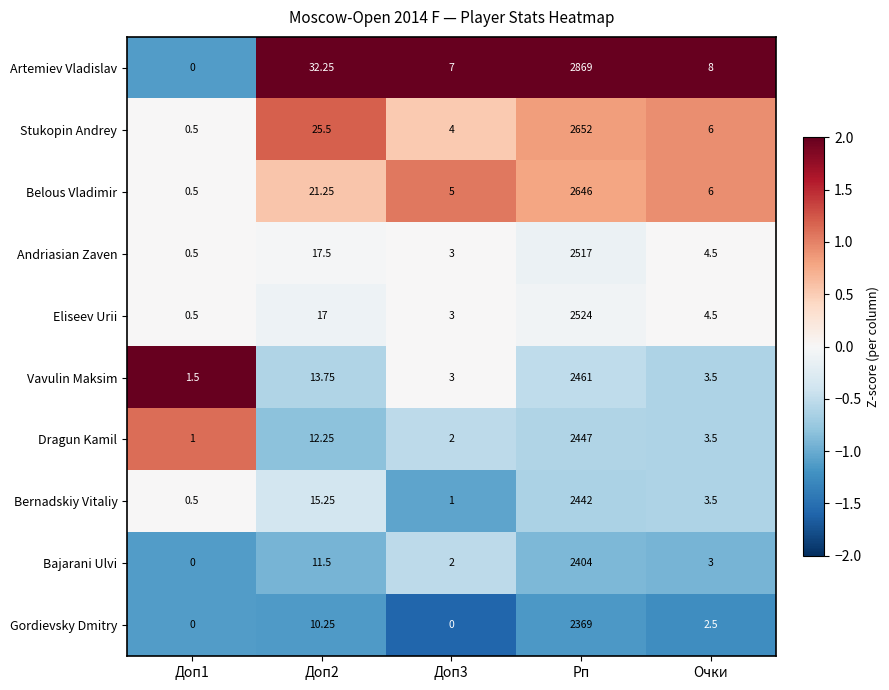

Which series has the largest total across all categories?

Artemiev Vladislav